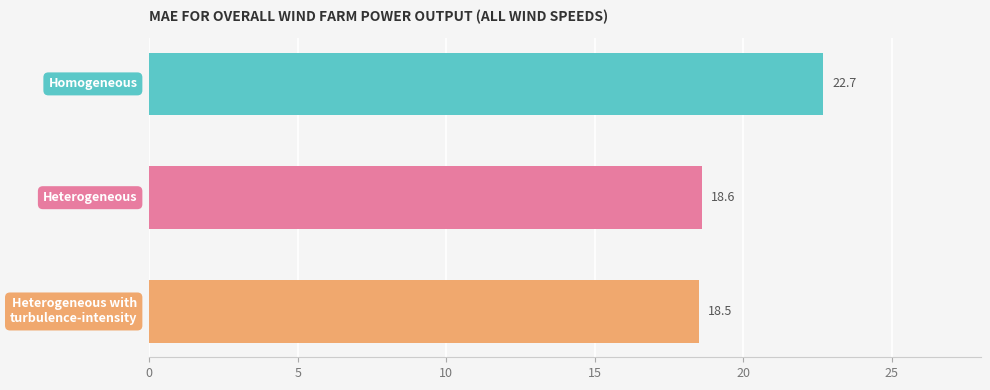

What is the difference between the maximum and minimum values?

4.2